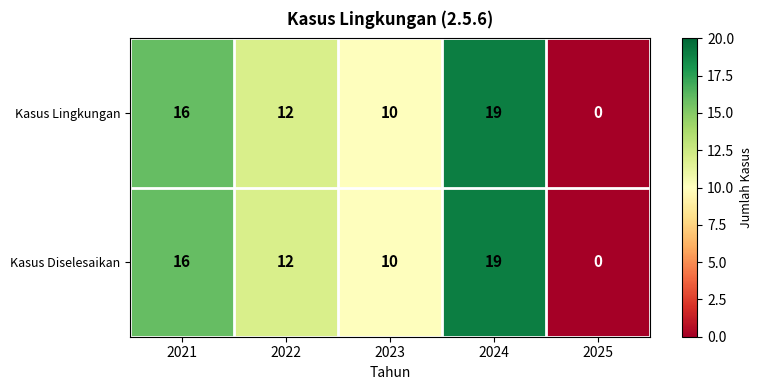

At how many categories does at least one series exceed 7?

4